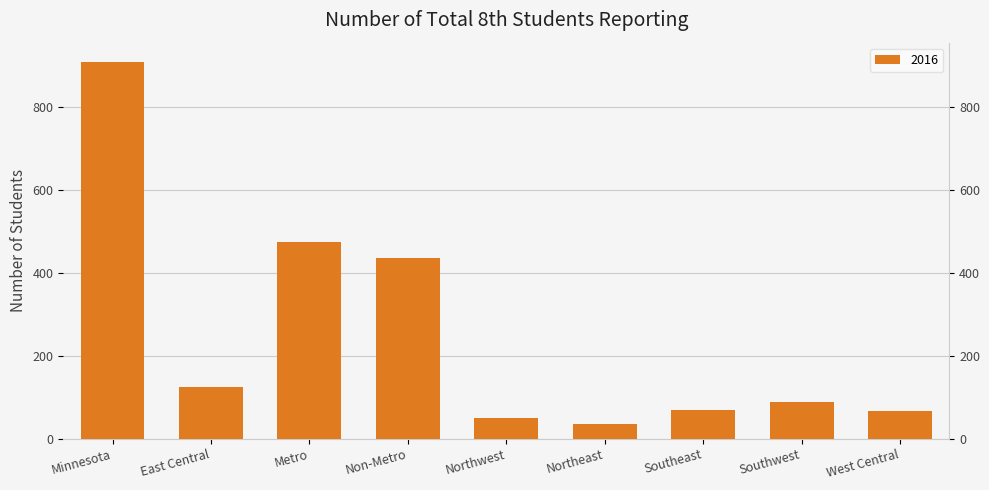

Count the number of categories in the chart.

9